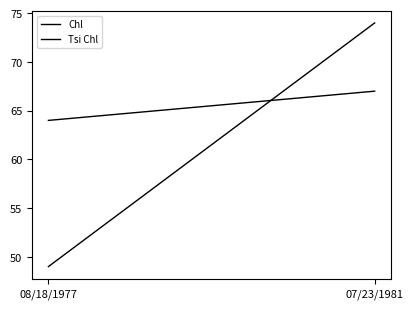

What is the difference between the highest and lowest values at 07/23/1981?

7